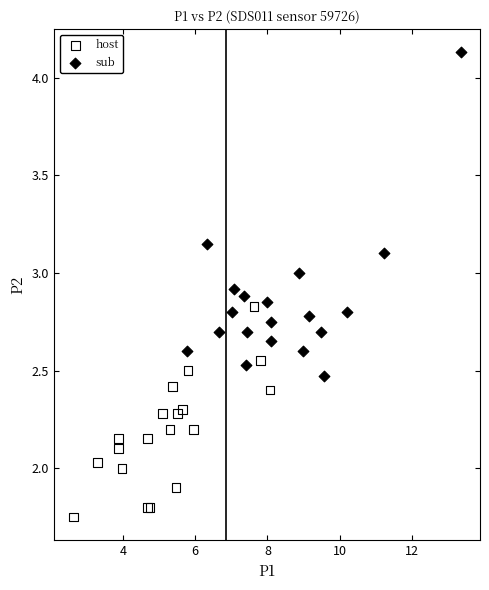

Which series contains the highest Y value?

sub